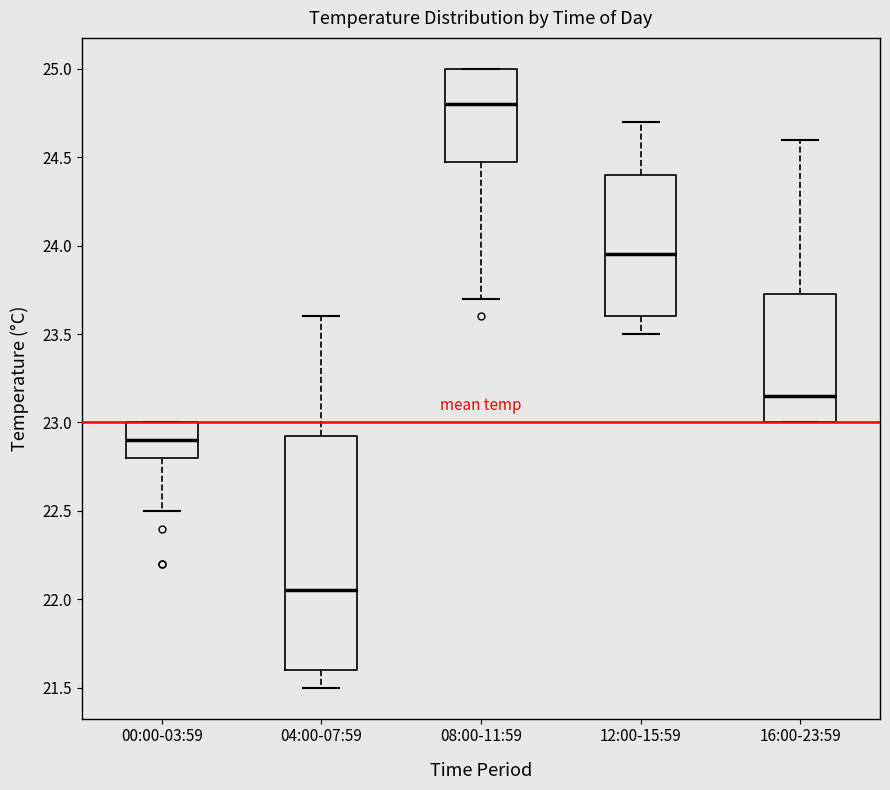

Comparing the boxes themselves (not the whiskers), which one is the tallest?

04:00-07:59